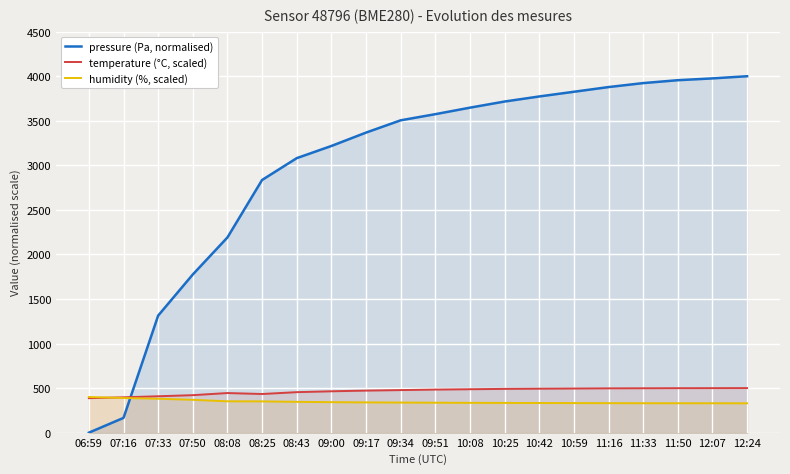

List the series in order of their peak value, lowest first.

humidity (%, scaled), temperature (°C, scaled), pressure (Pa, normalised)